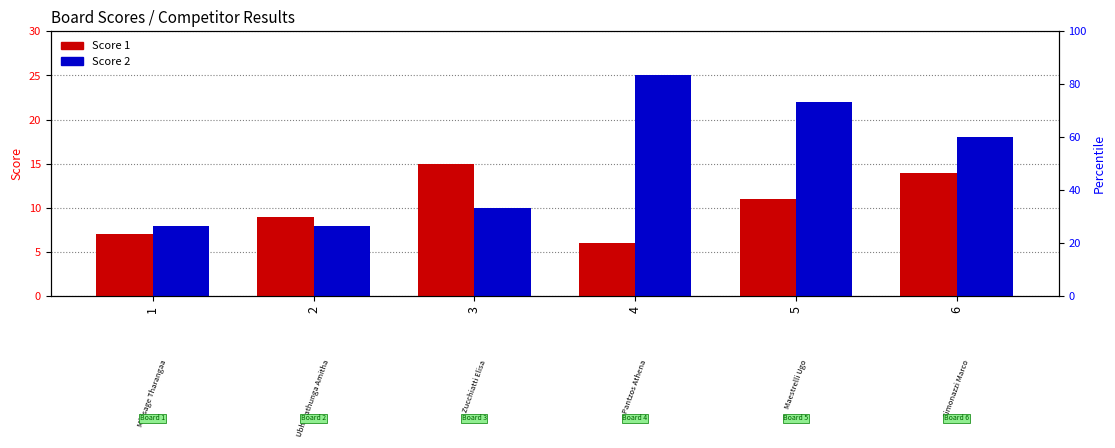

Reading right to left, list all the values displayed in this chart.

Score 1: 14	11	6	15	9	7
Score 2: 18	22	25	10	8	8